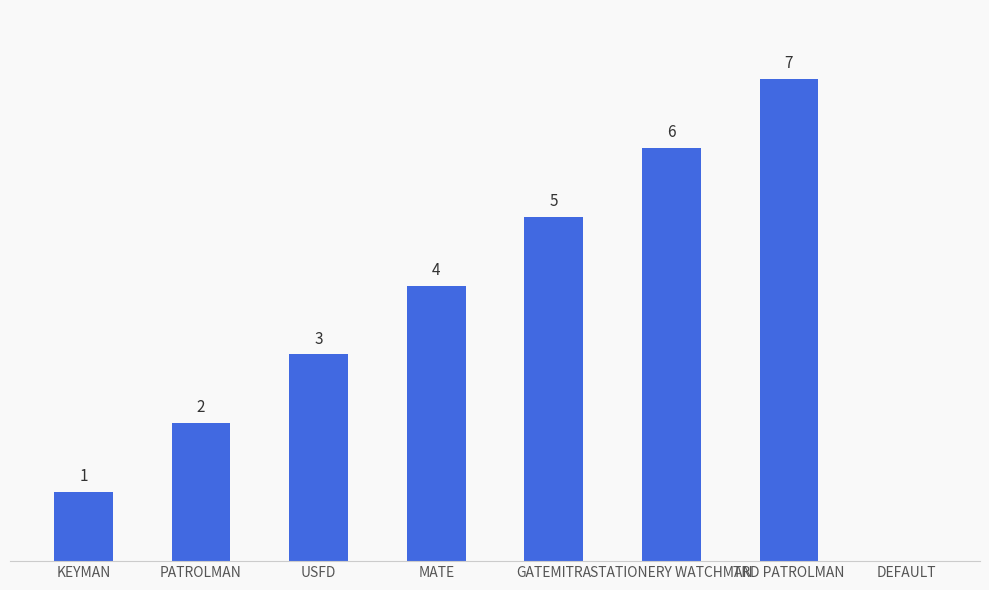

At which label is the value closest to 3?

USFD